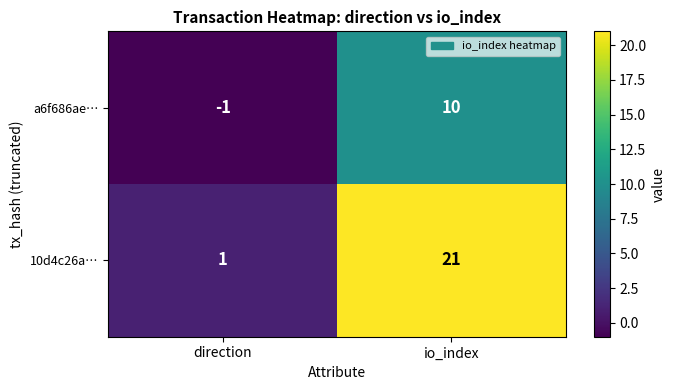

Which series changed the most between direction and io_index?

10d4c26a…